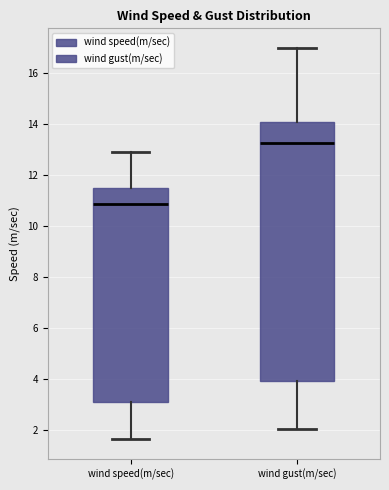

Which box is the tallest, from its lower edge to its upper edge?

wind gust(m/sec)